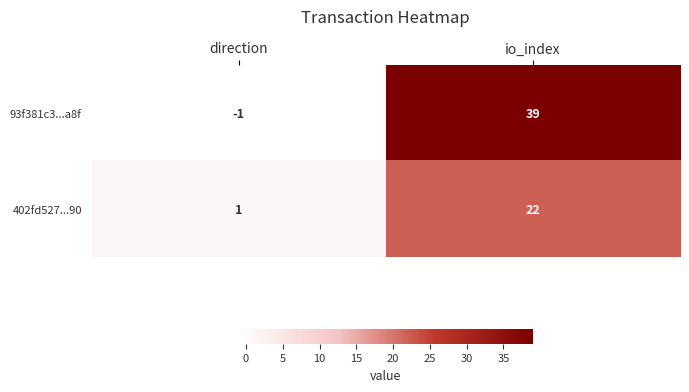

Reading left to right, list all the values displayed in this chart.

93f381c3...a8f: direction=-1	io_index=39
402fd527...90: direction=1	io_index=22